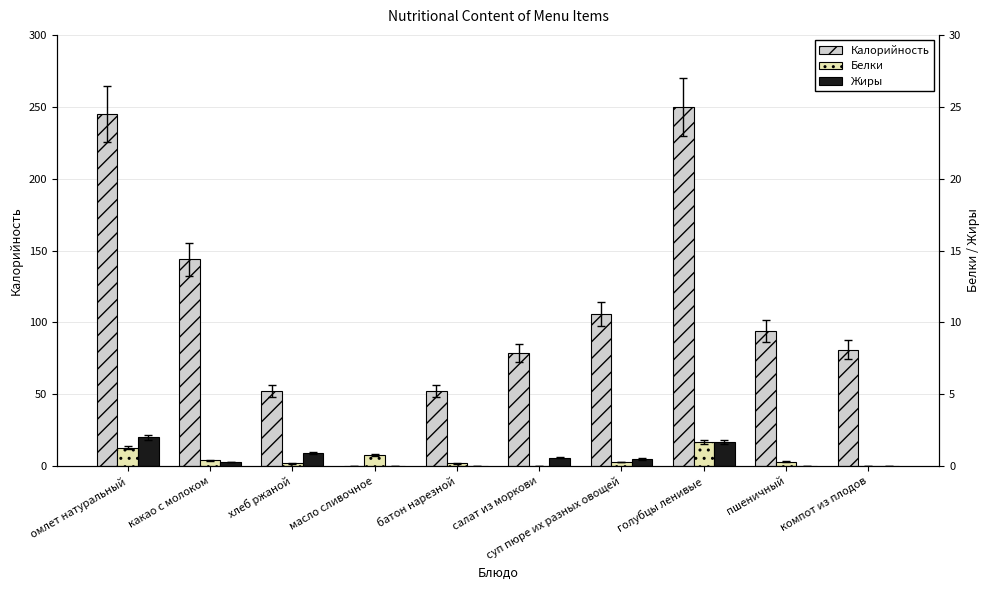

What is the label of the 2nd bar from the right?

пшеничный